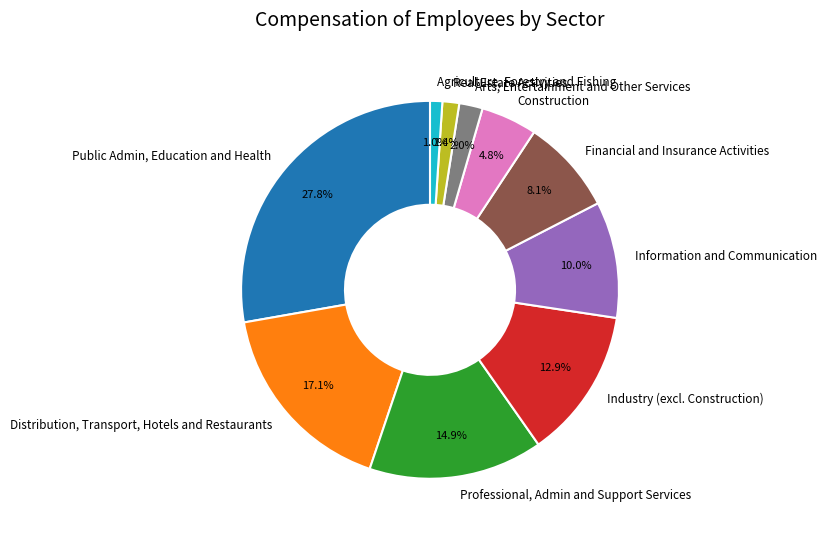

Is it true that Public Admin, Education and Health is 17% of the pie?

False